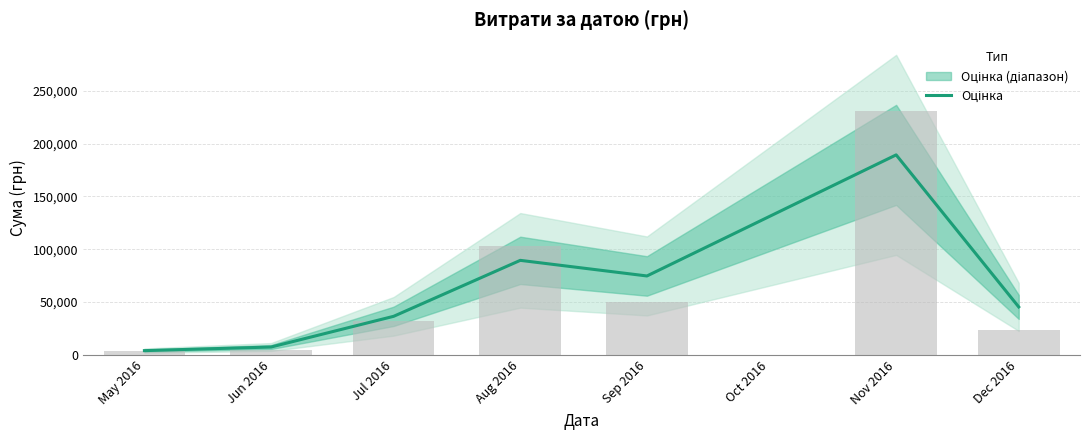

Which has a higher value, Aug 2016 or Jul 2016?

Aug 2016